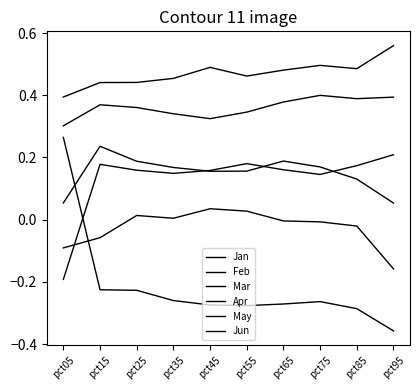

Where is the first local minimum for Jun?

pct35